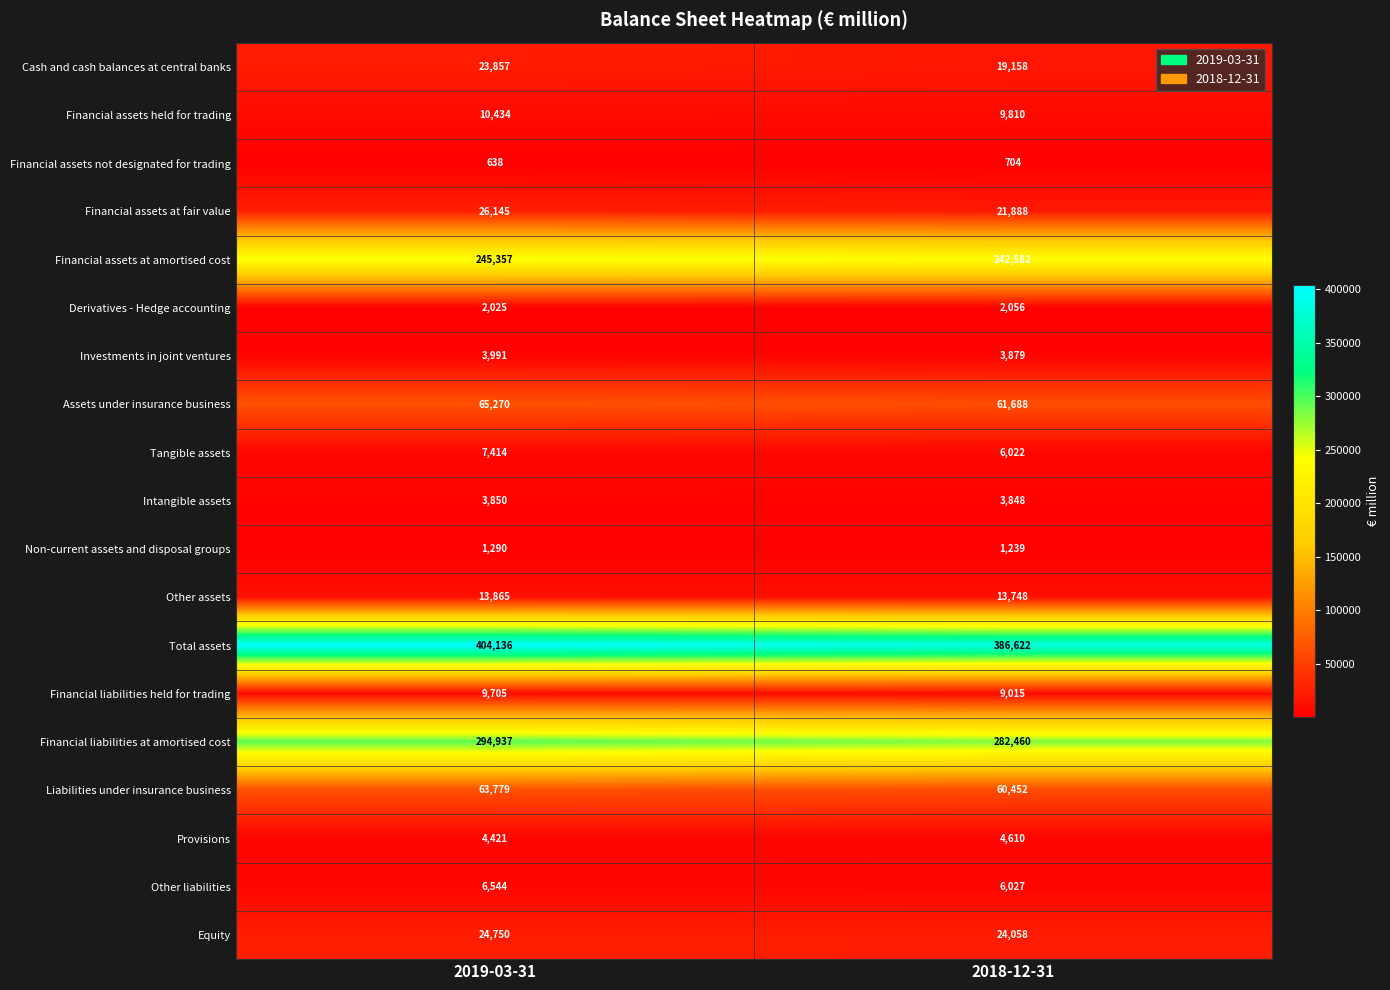

What is the average value of the Other liabilities series?

6286